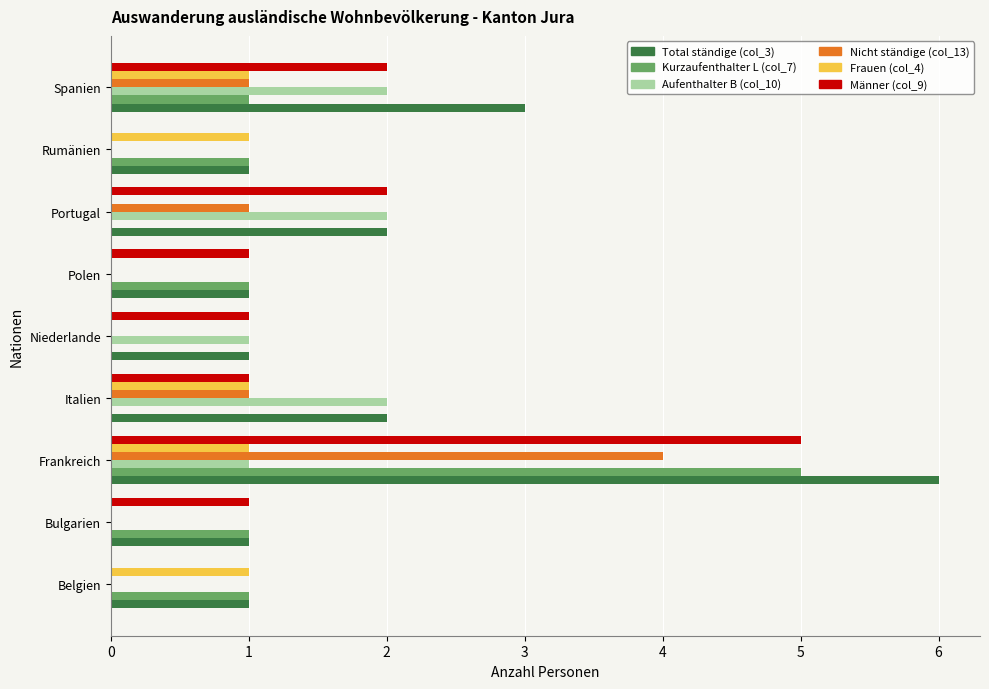

The Aufenthalter B (col_10) series shows 0 at Polen. True or false?

True